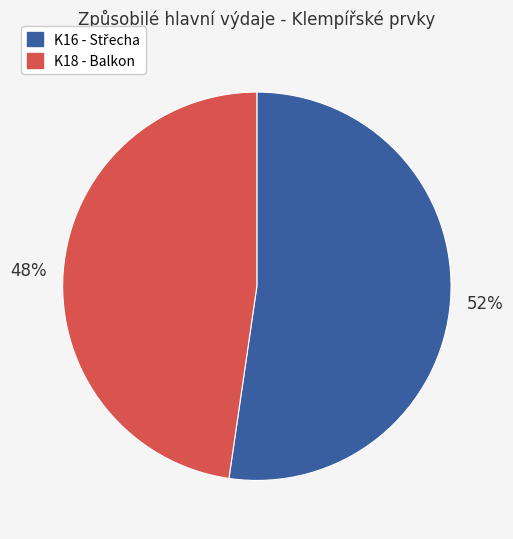

To the nearest percent, what is the average slice percentage?

50%